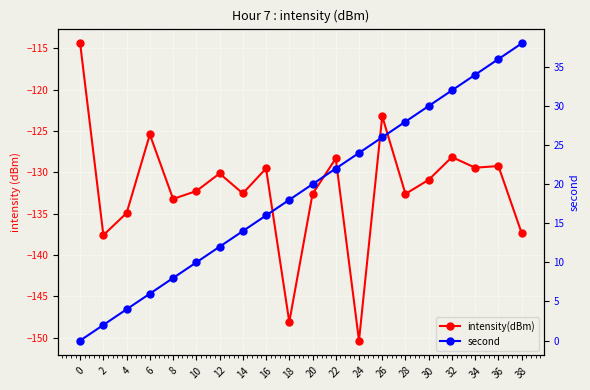

The value of intensity(dBm) at 14 is -132.6. True or false?

True